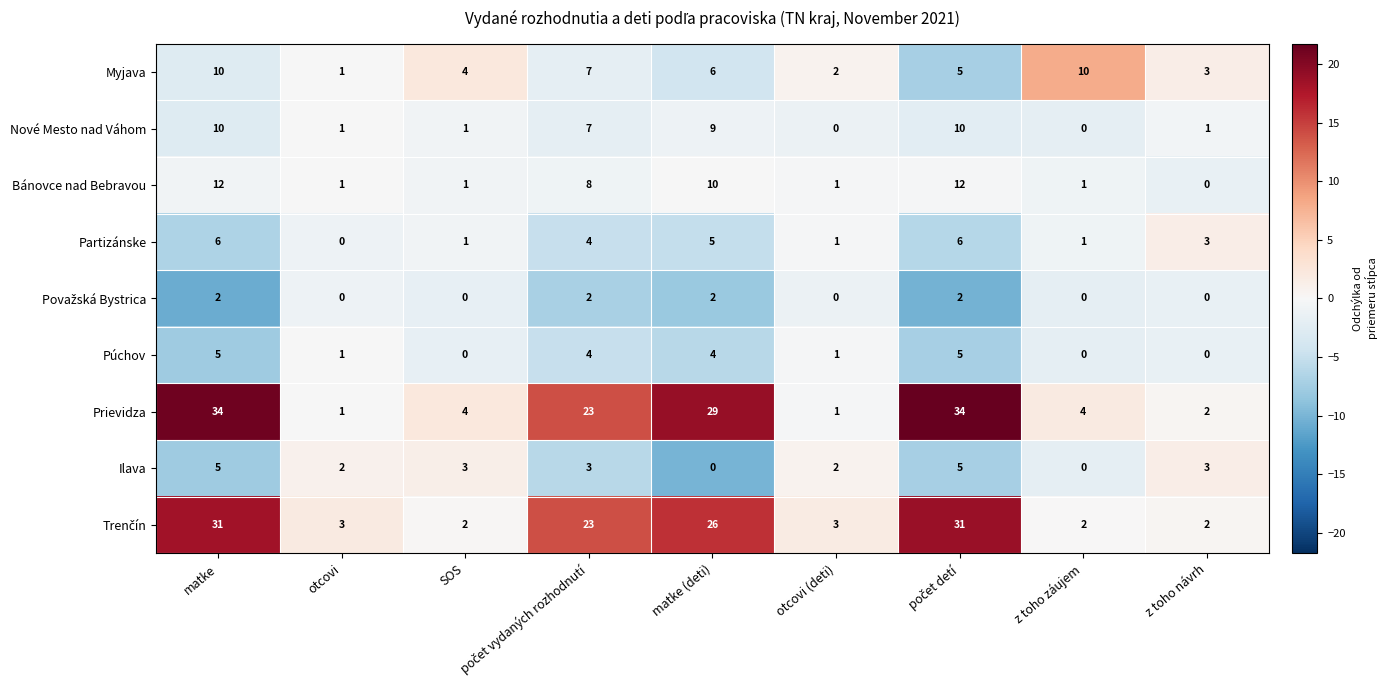

How many categories are shown in the chart?

9